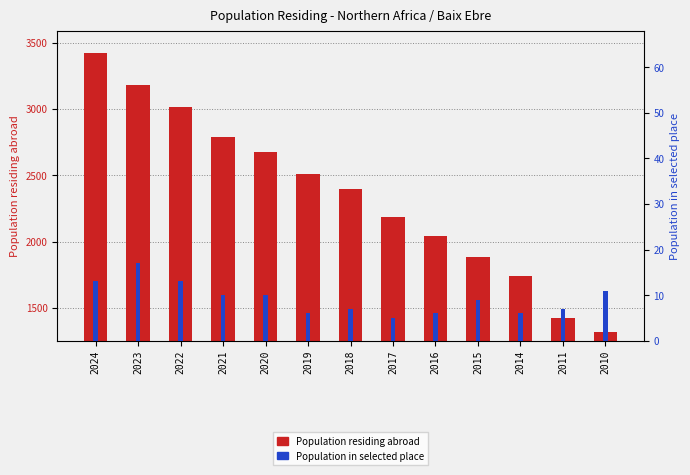

What is the value of the Population in selected place bar at the 1st from the left?

13